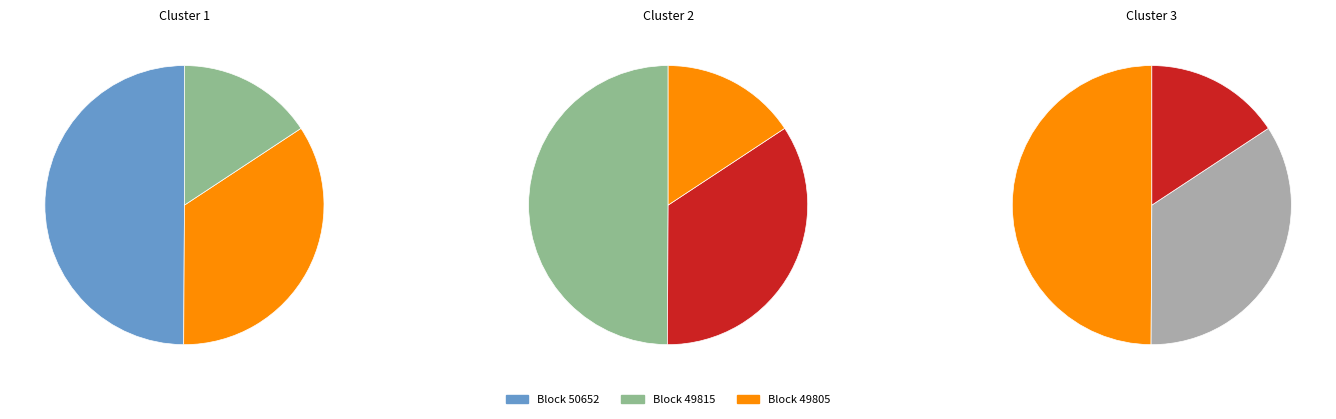

Which slice represents more than half of the pie?

49815